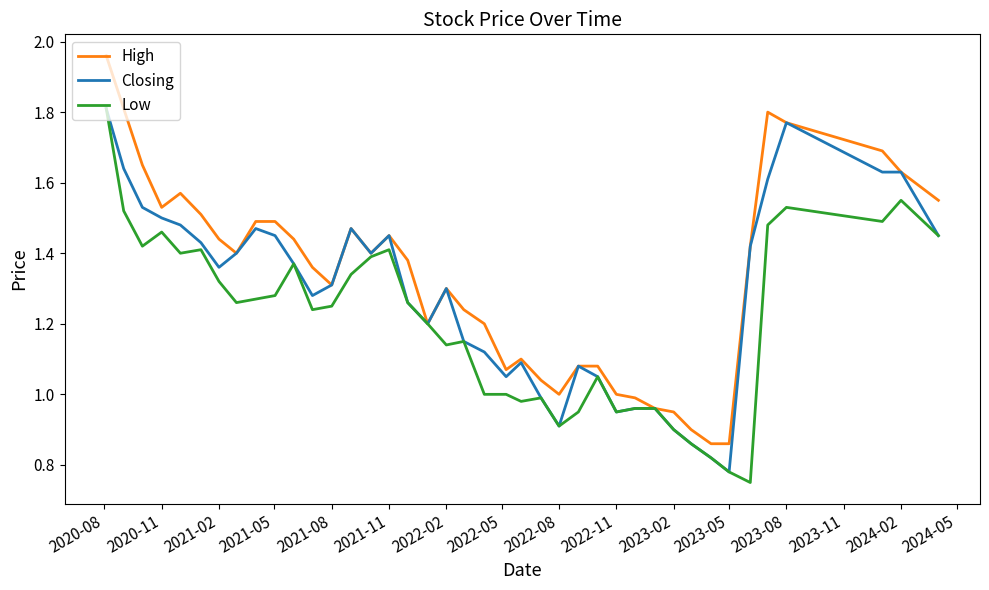

List the series in order of their overall mean, lowest first.

Low, Closing, High